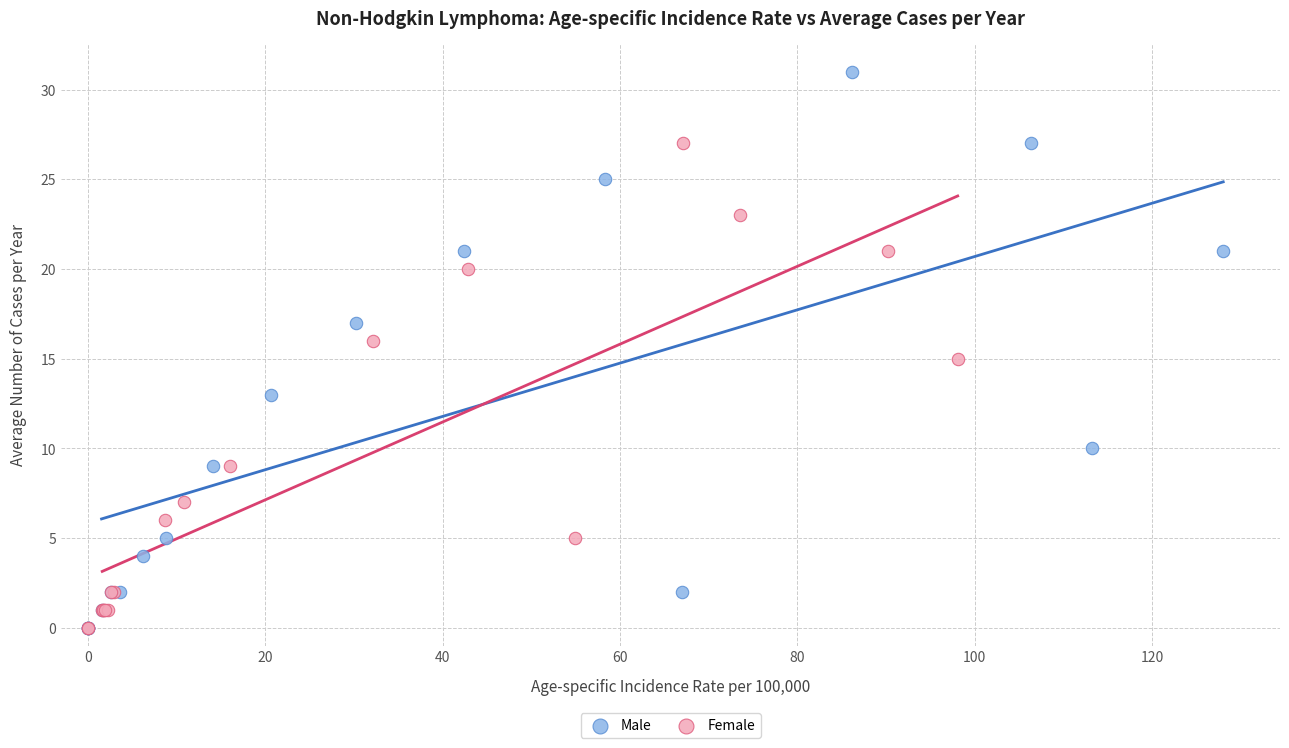

Which series has the widest spread of Y values?

Male